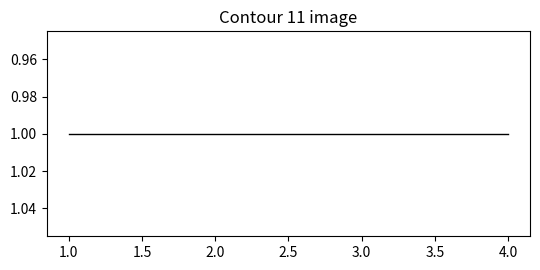

Reading right to left, what are all the values shown in this chart?

4	3	2	1